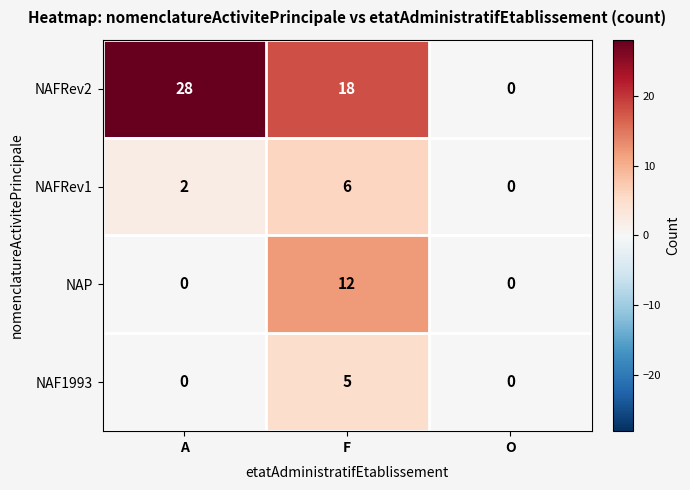

The NAP series shows 12 at F. True or false?

True